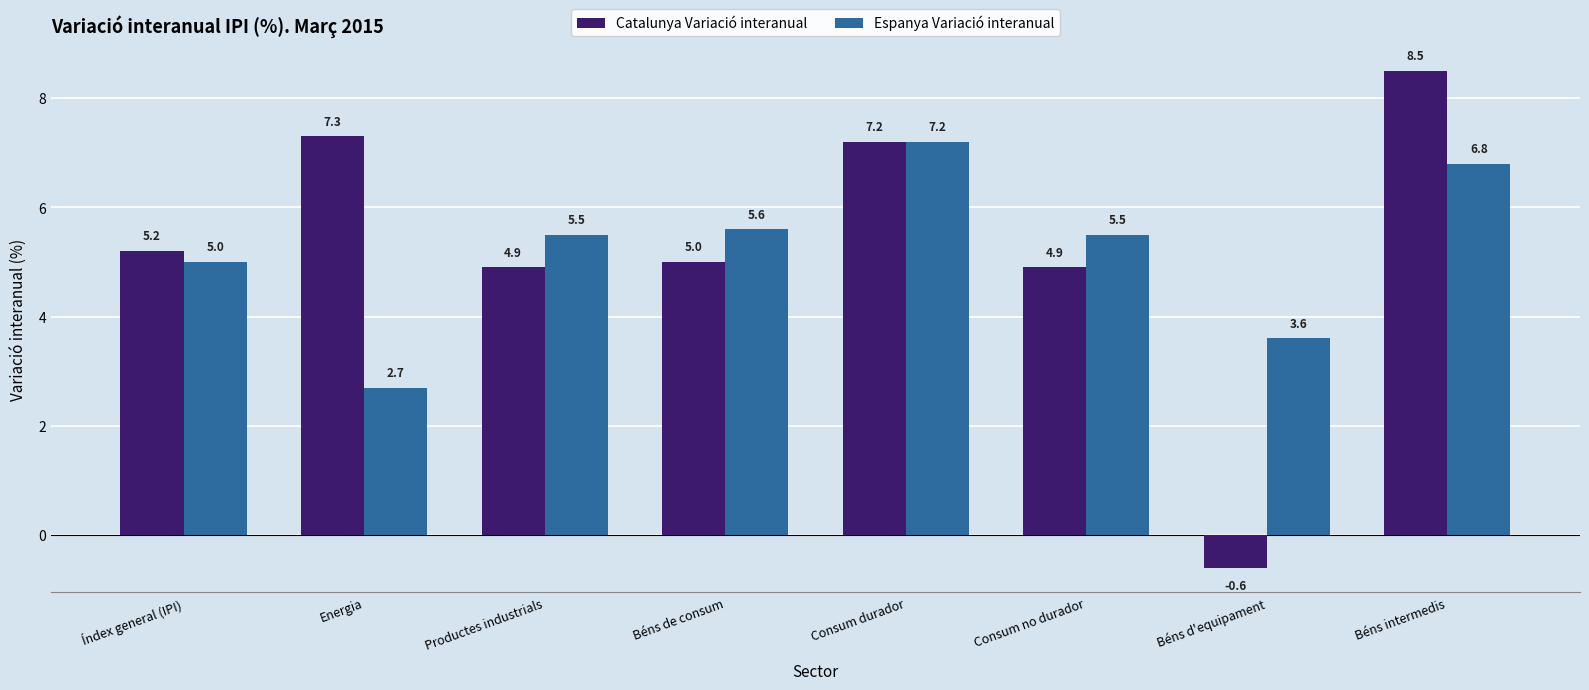

What position from the left is Béns intermedis?

8